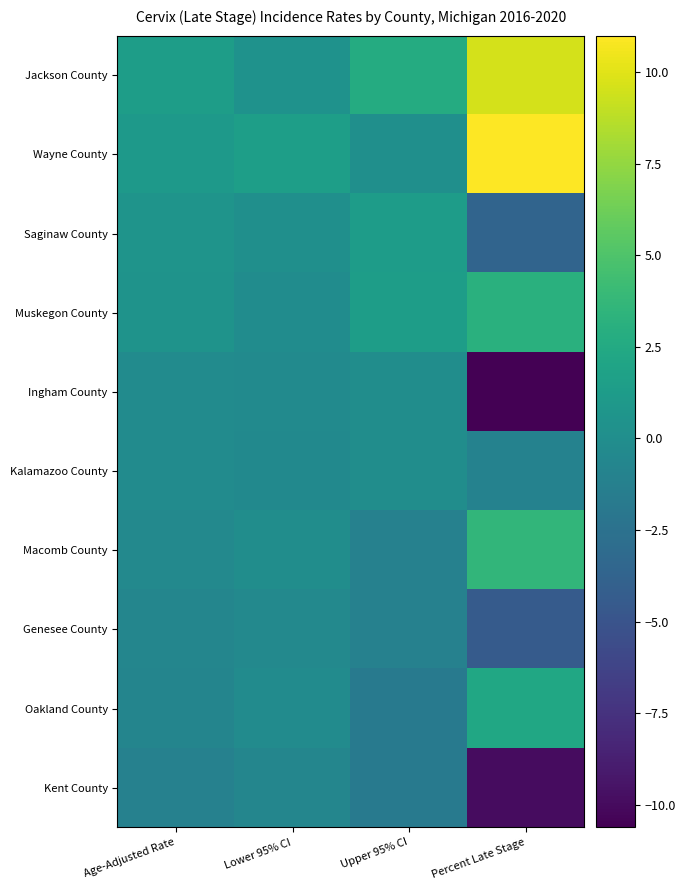

Reading left to right, what are all the values shown in this chart?

Jackson County: Age-Adjusted Rate=1.4	Lower 95% CI=0.4	Upper 95% CI=2.7	Percent Late Stage=9.6
Wayne County: Age-Adjusted Rate=1.0	Lower 95% CI=1.5	Upper 95% CI=0.1	Percent Late Stage=11.0
Saginaw County: Age-Adjusted Rate=0.6	Lower 95% CI=0.1	Upper 95% CI=1.3	Percent Late Stage=-3.6
Muskegon County: Age-Adjusted Rate=0.5	Lower 95% CI=-0.1	Upper 95% CI=1.4	Percent Late Stage=3.1
Ingham County: Age-Adjusted Rate=-0.2	Lower 95% CI=-0.3	Upper 95% CI=0.0	Percent Late Stage=-10.6
Kalamazoo County: Age-Adjusted Rate=-0.2	Lower 95% CI=-0.4	Upper 95% CI=0.0	Percent Late Stage=-1.0
Macomb County: Age-Adjusted Rate=-0.4	Lower 95% CI=0.0	Upper 95% CI=-1.1	Percent Late Stage=3.6
Genesee County: Age-Adjusted Rate=-0.7	Lower 95% CI=-0.5	Upper 95% CI=-1.1	Percent Late Stage=-4.4
Oakland County: Age-Adjusted Rate=-0.8	Lower 95% CI=-0.2	Upper 95% CI=-1.7	Percent Late Stage=2.3
Kent County: Age-Adjusted Rate=-1.1	Lower 95% CI=-0.7	Upper 95% CI=-1.8	Percent Late Stage=-9.9